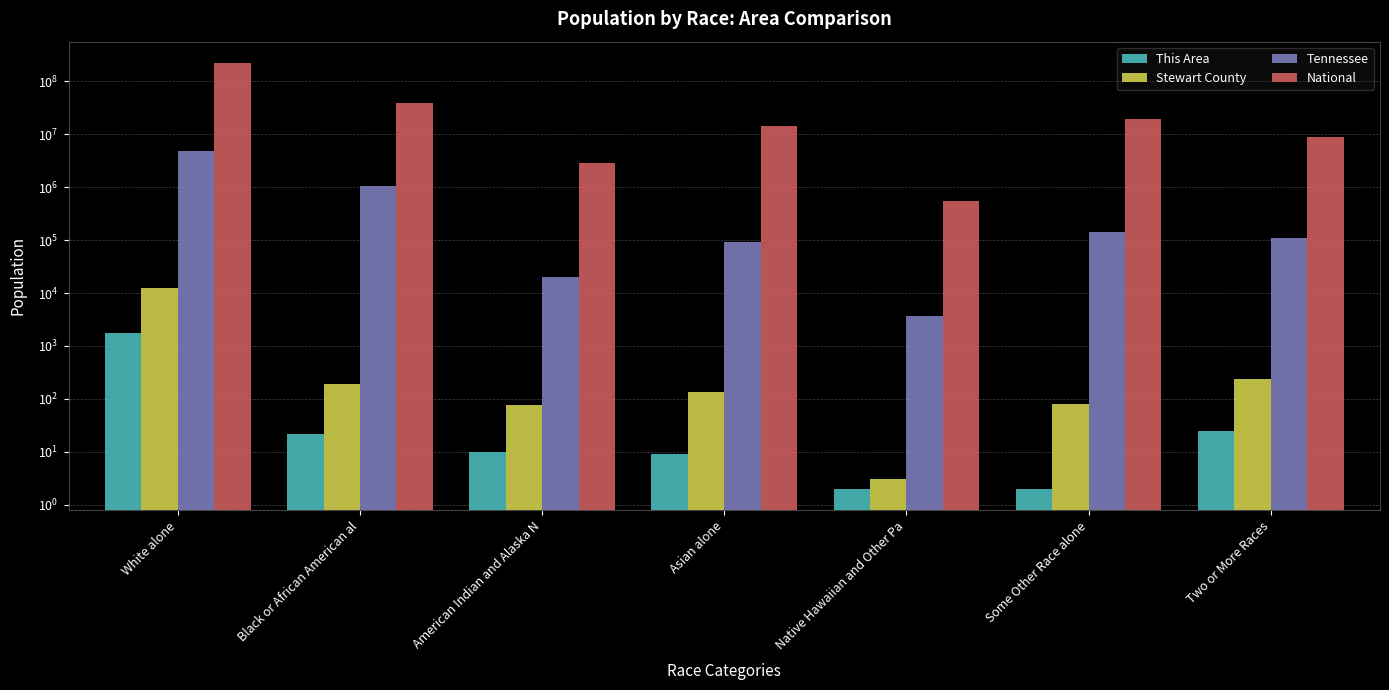

Rank the series by their maximum value, from highest to lowest.

National, Tennessee, Stewart County, This Area